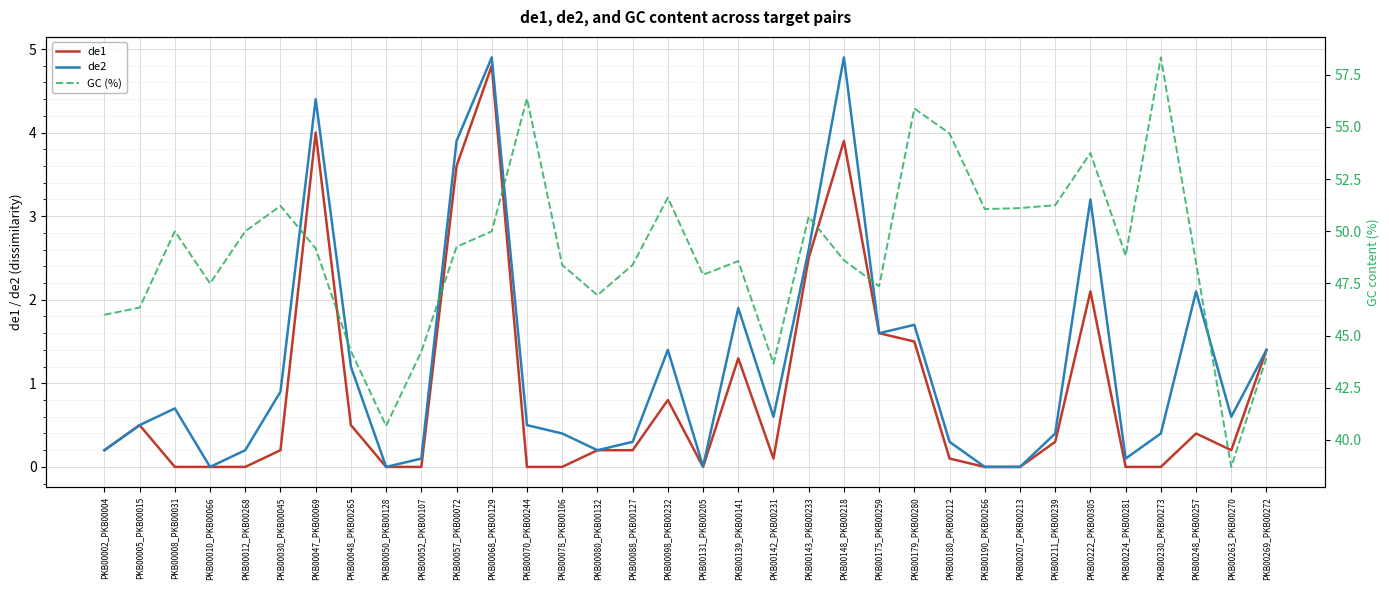

In GC (%), how many points are higher than both neighbors (excluding endpoints)?

9